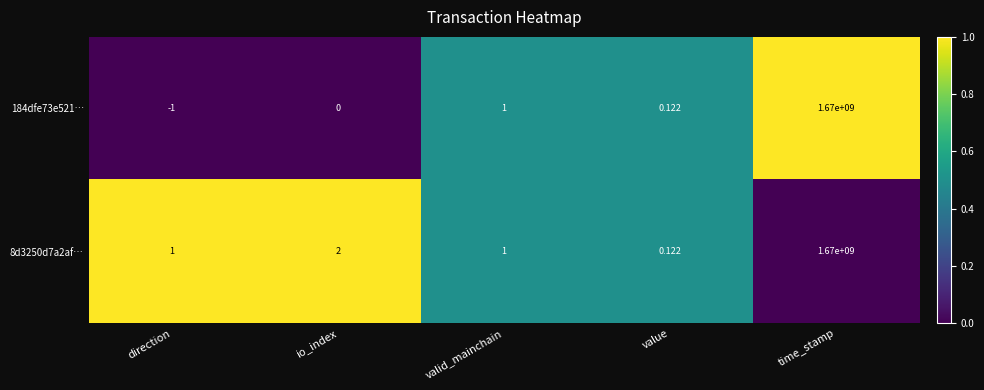

At which category is the sum across all series the highest?

time_stamp